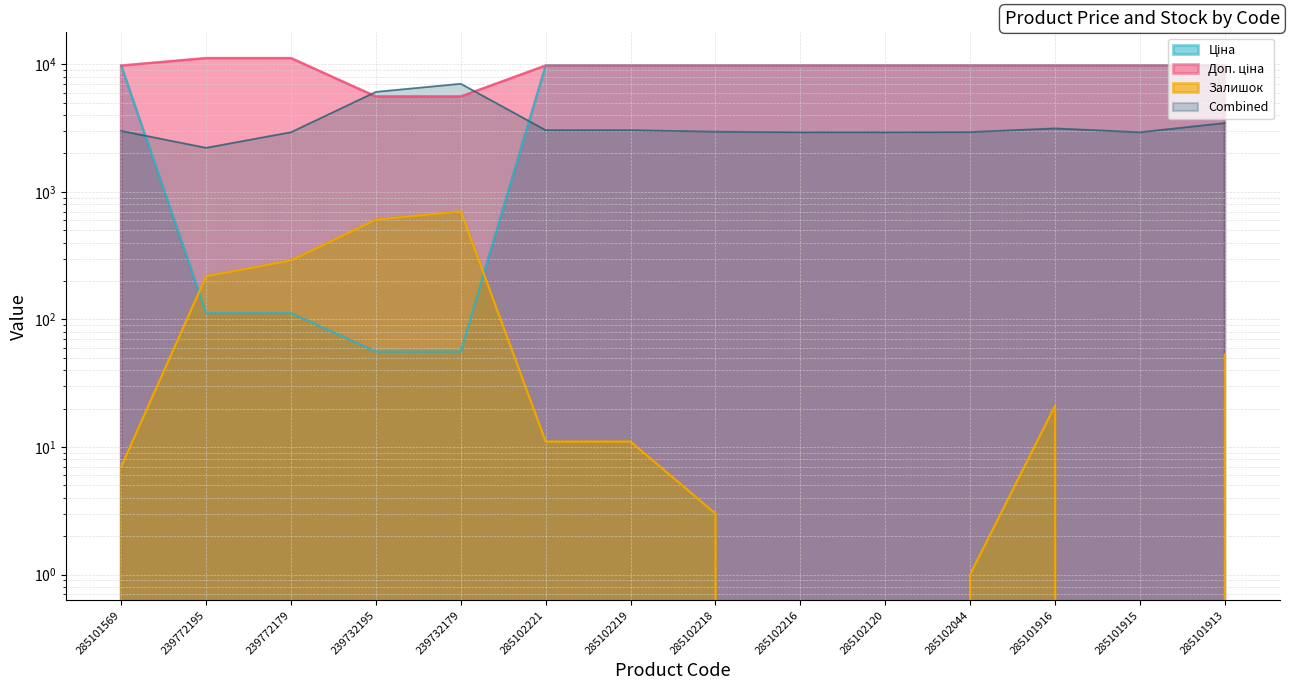

How many times do Ціна and Залишок cross each other?

2